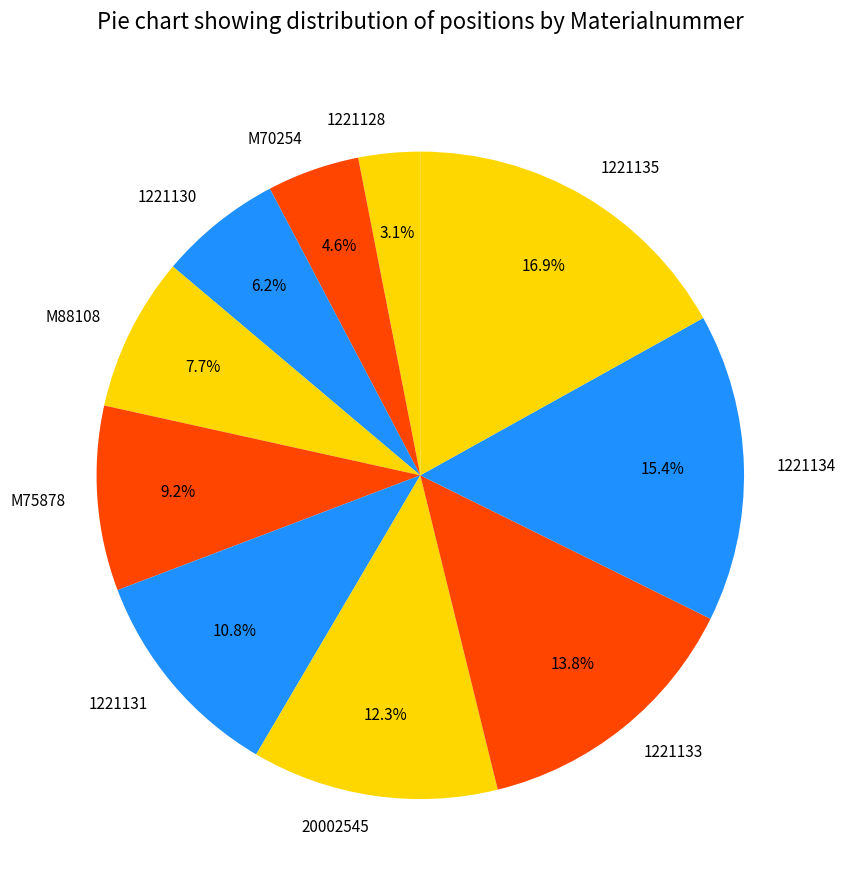

The 1221134 slice represents 15% of the pie. True or false?

True